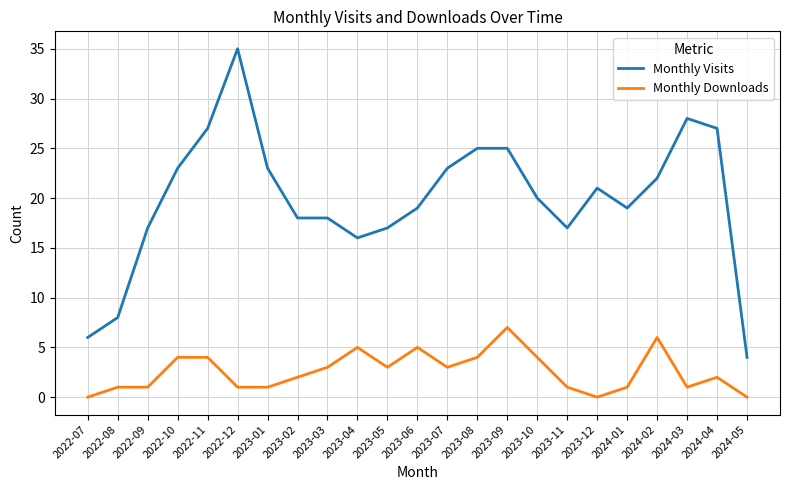

Reading left to right, list all the values displayed in this chart.

Monthly Visits: 6	8	17	23	27	35	23	18	18	16	17	19	23	25	25	20	17	21	19	22	28	27	4
Monthly Downloads: 0	1	1	4	4	1	1	2	3	5	3	5	3	4	7	4	1	0	1	6	1	2	0